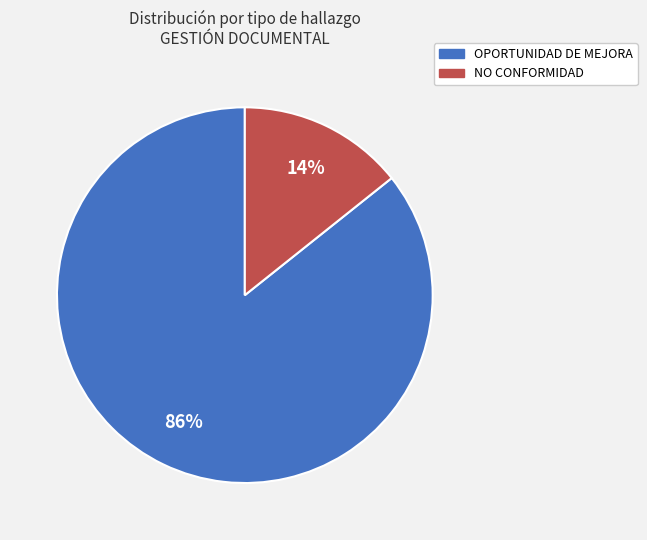

Which category has the smallest portion of the pie?

NO CONFORMIDAD